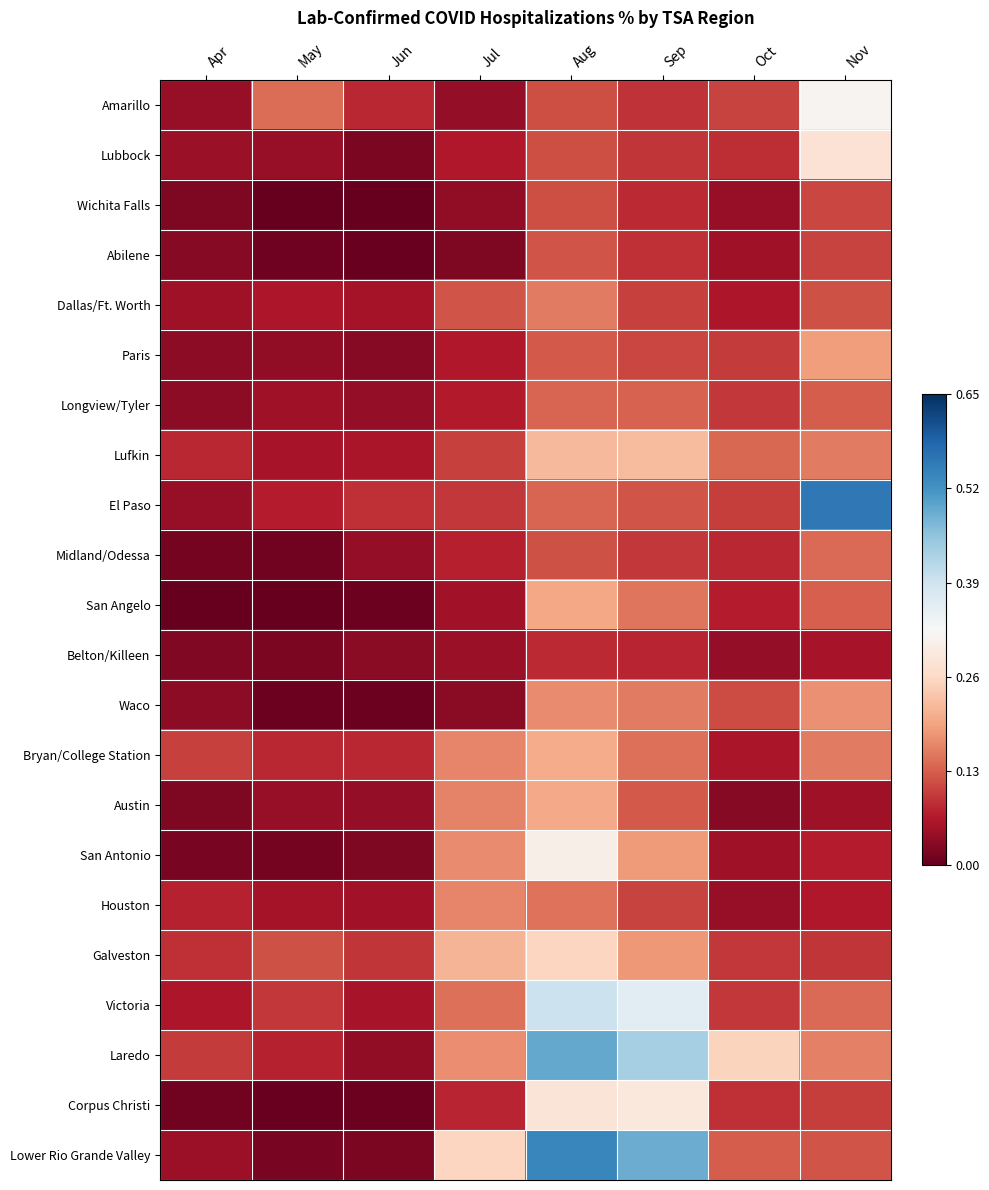

Which series changed the most between Jul and Nov?

El Paso